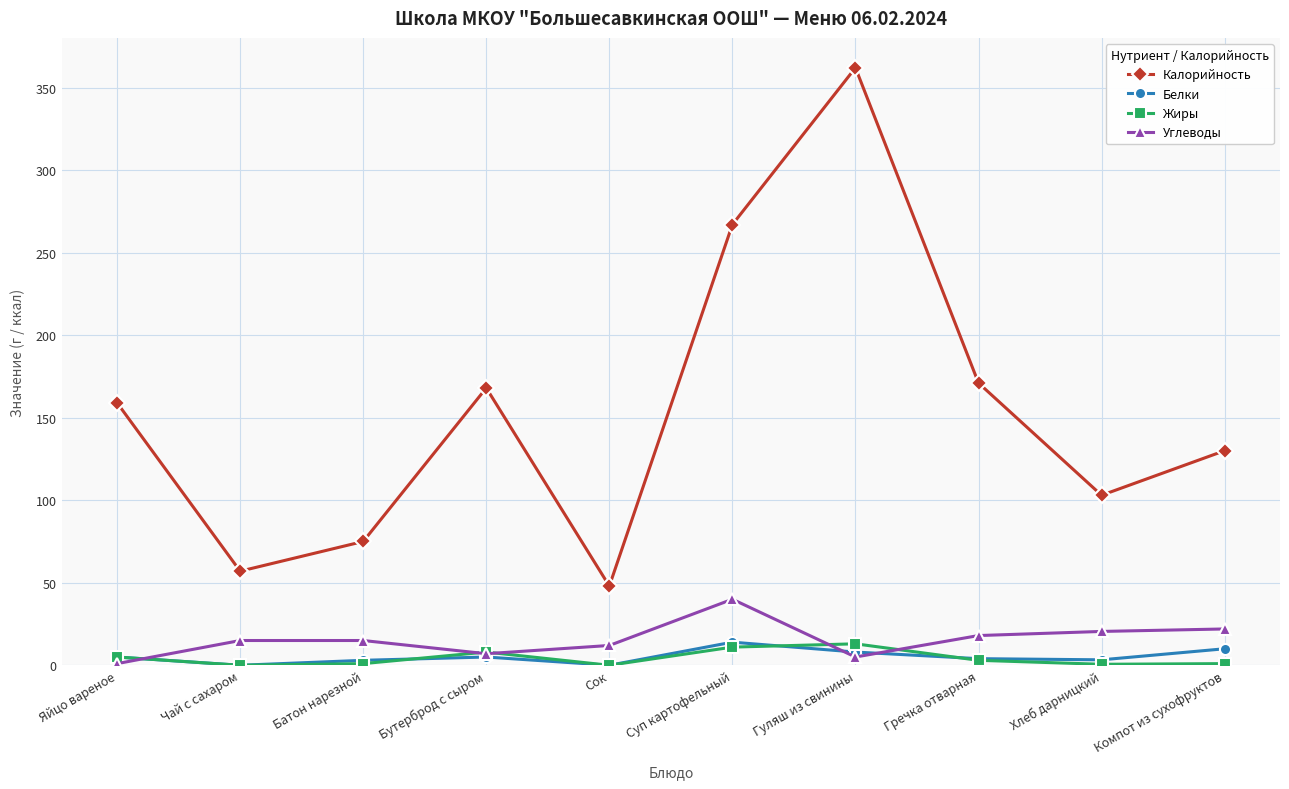

What is the sum of all Калорийность values?

1540.0